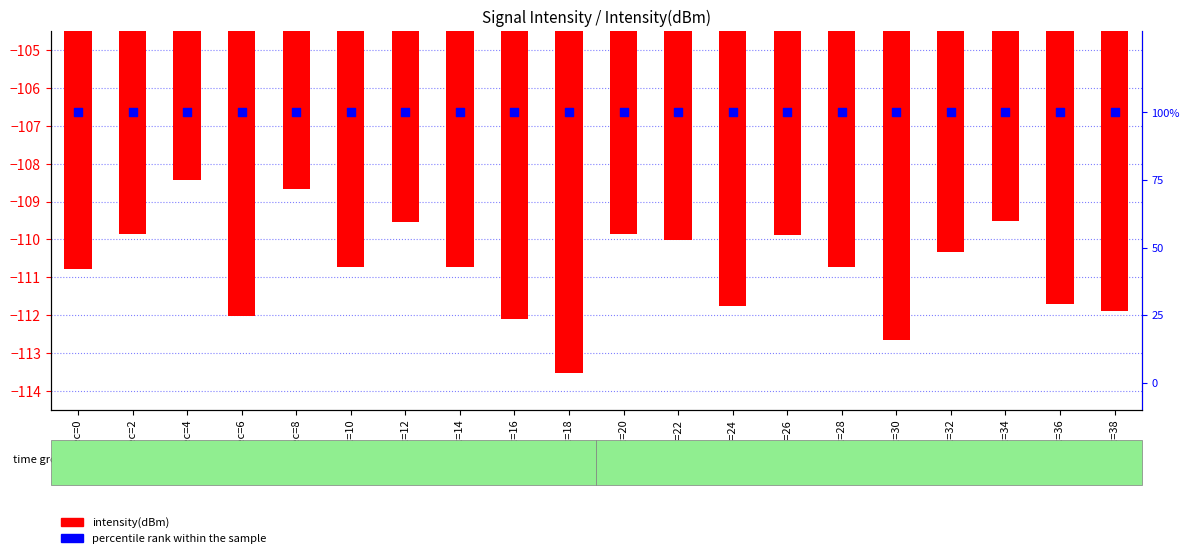

What is the total value across all series at sec=22?

-10.0